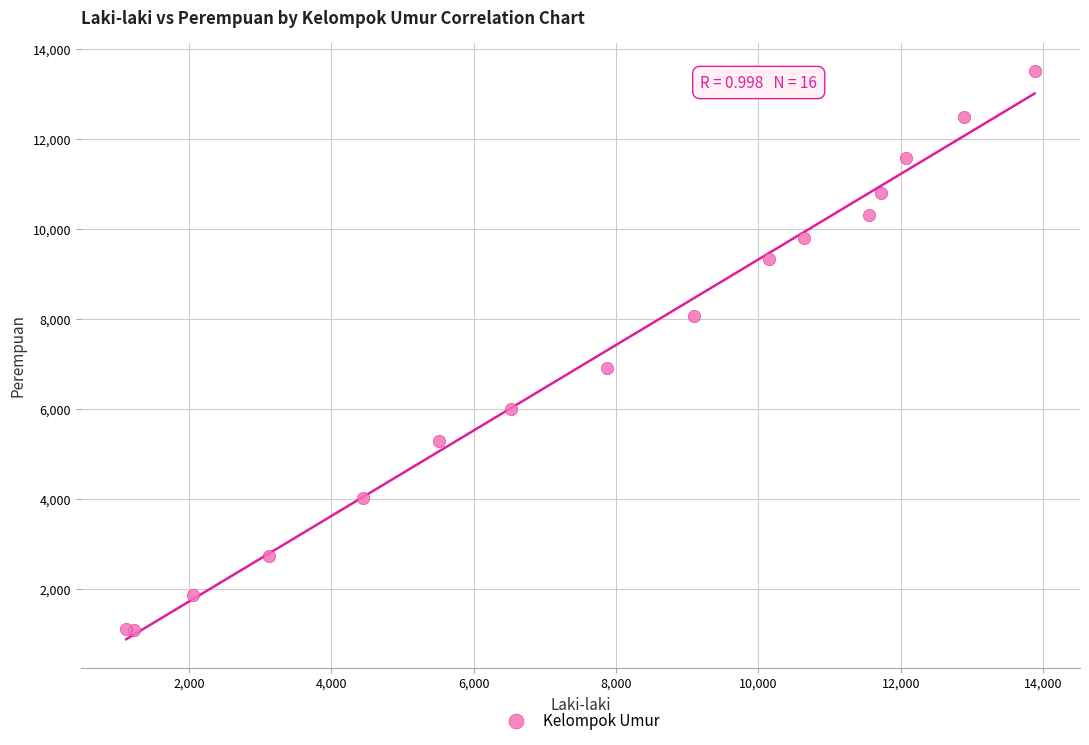

What Y value in the scatter plot is closest to 7286?

6912